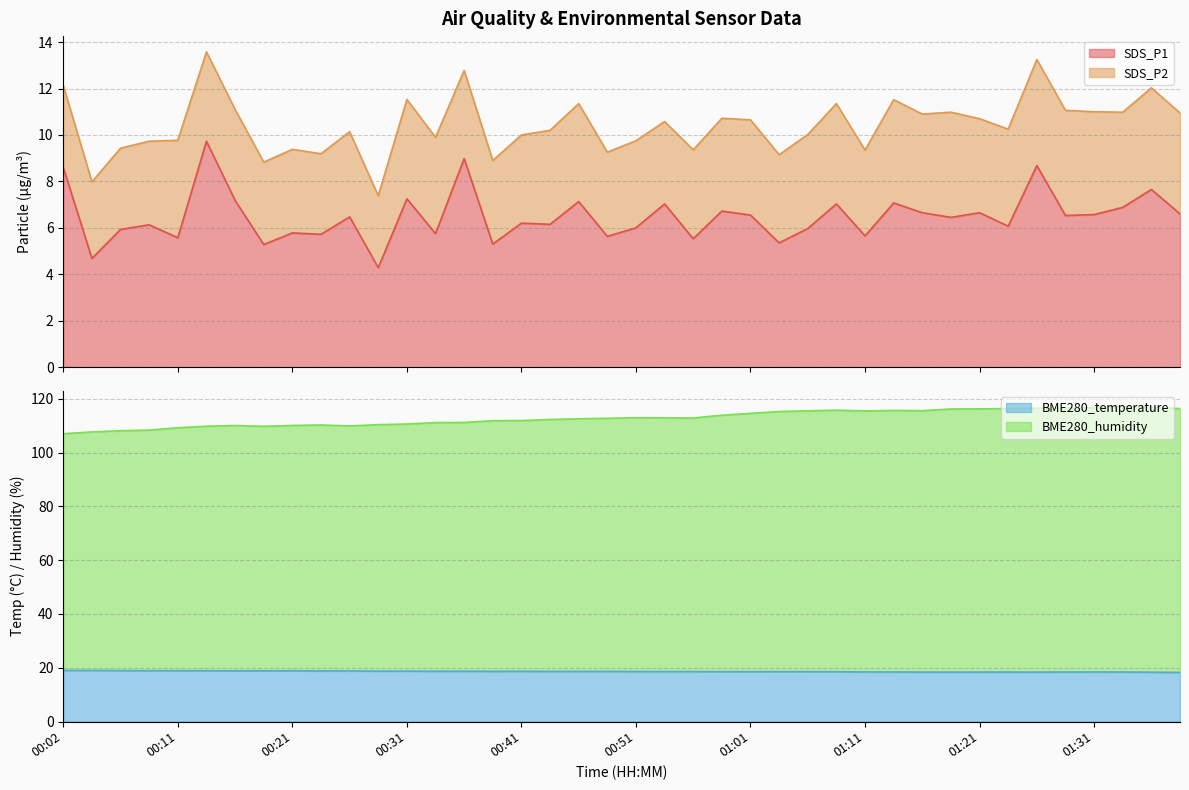

The SDS_P1 series shows 8.8 at 00:26. True or false?

False